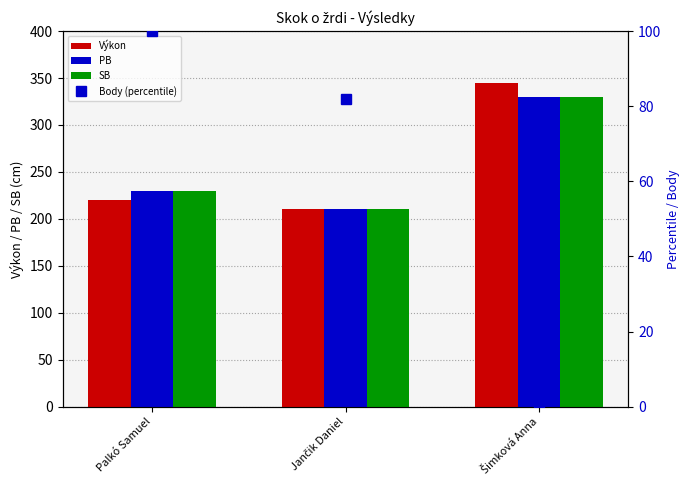

What is the minimum value for PB?

210